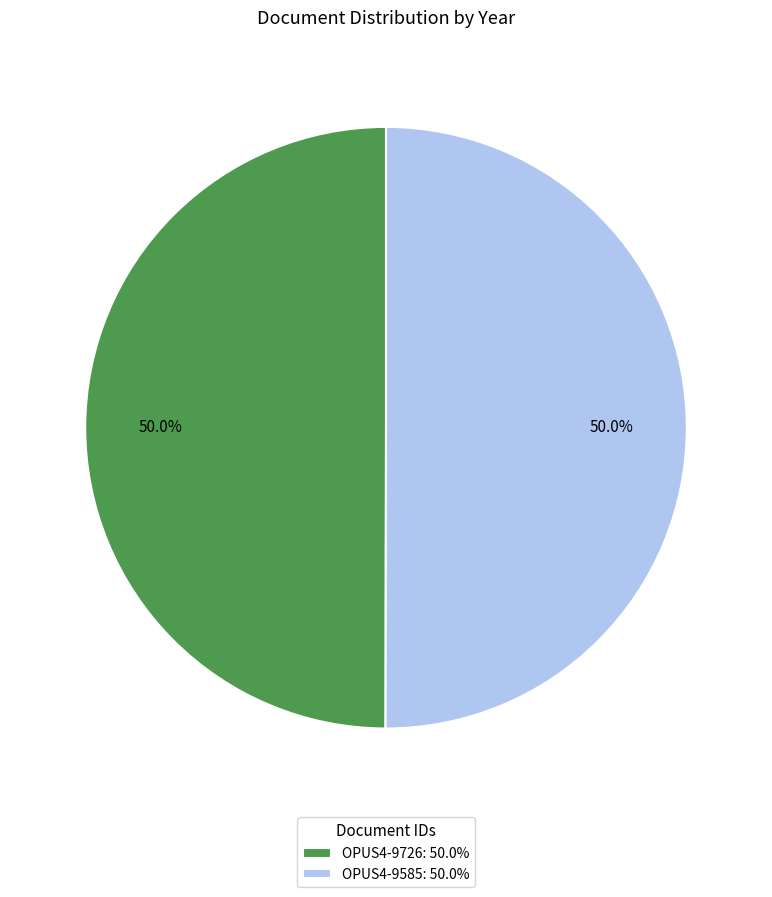

Combined, do OPUS4-9585 and OPUS4-9726 account for over 50%?

Yes